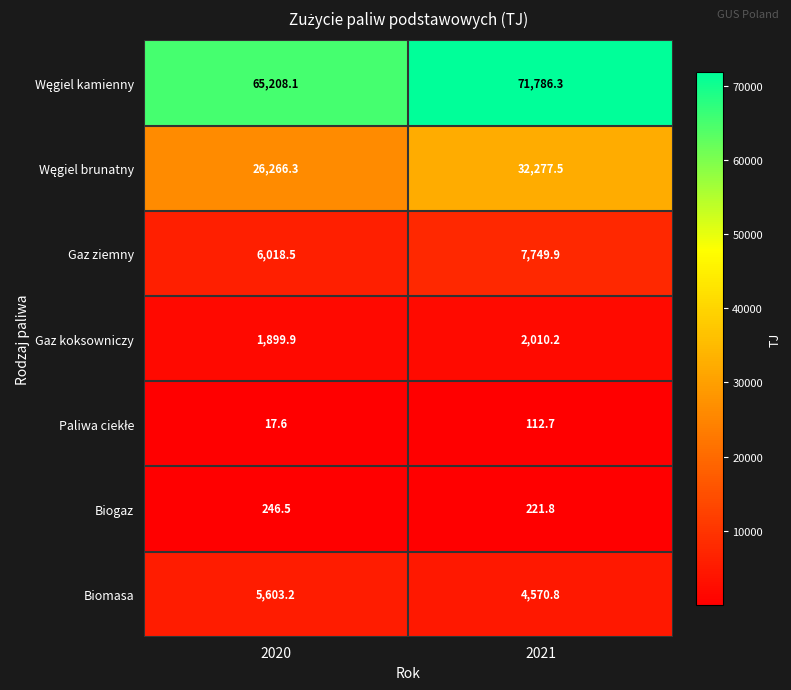

What is the difference between the highest and lowest values at 2020?

65190.5